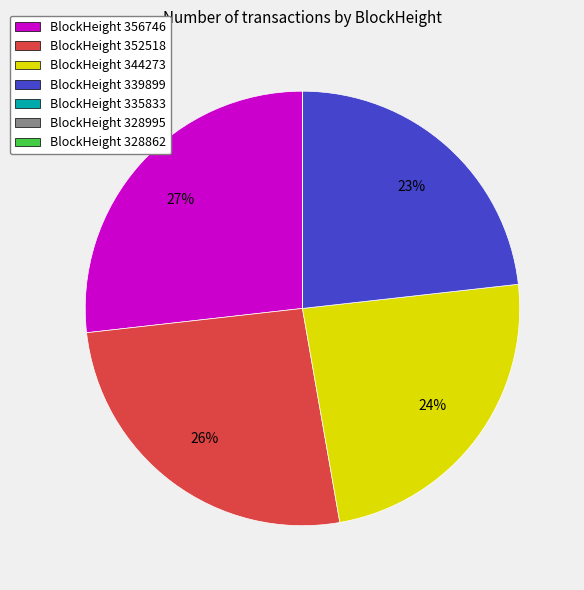

Does any single category account for the majority?

No